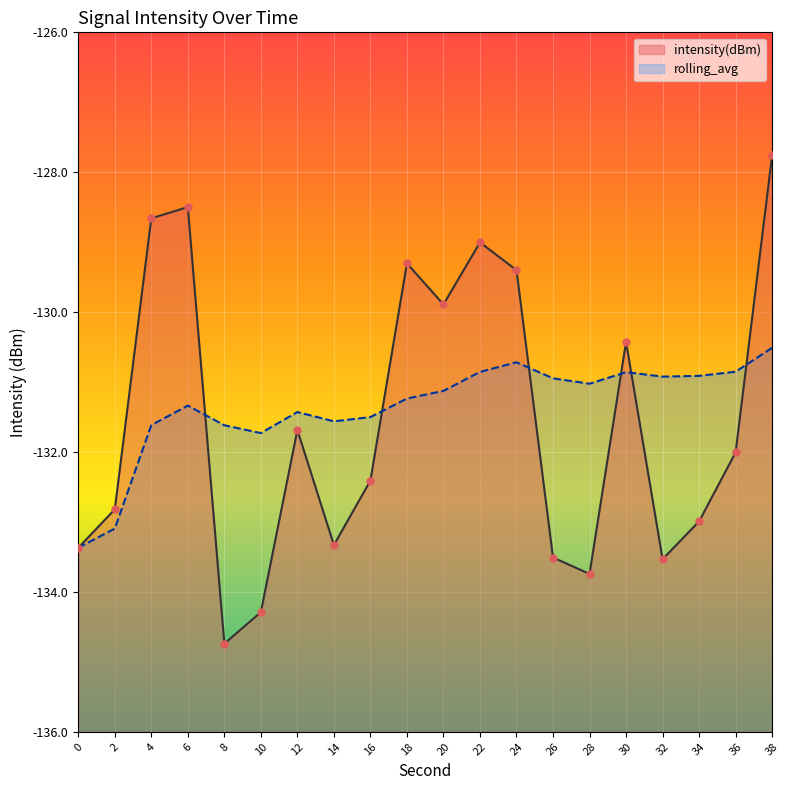

Which series has the largest total across all categories?

rolling_avg